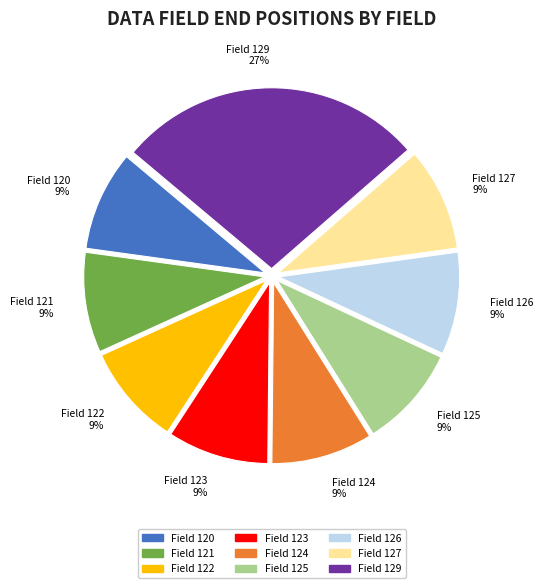

To the nearest percent, what portion does Field 122 9% represent?

9%